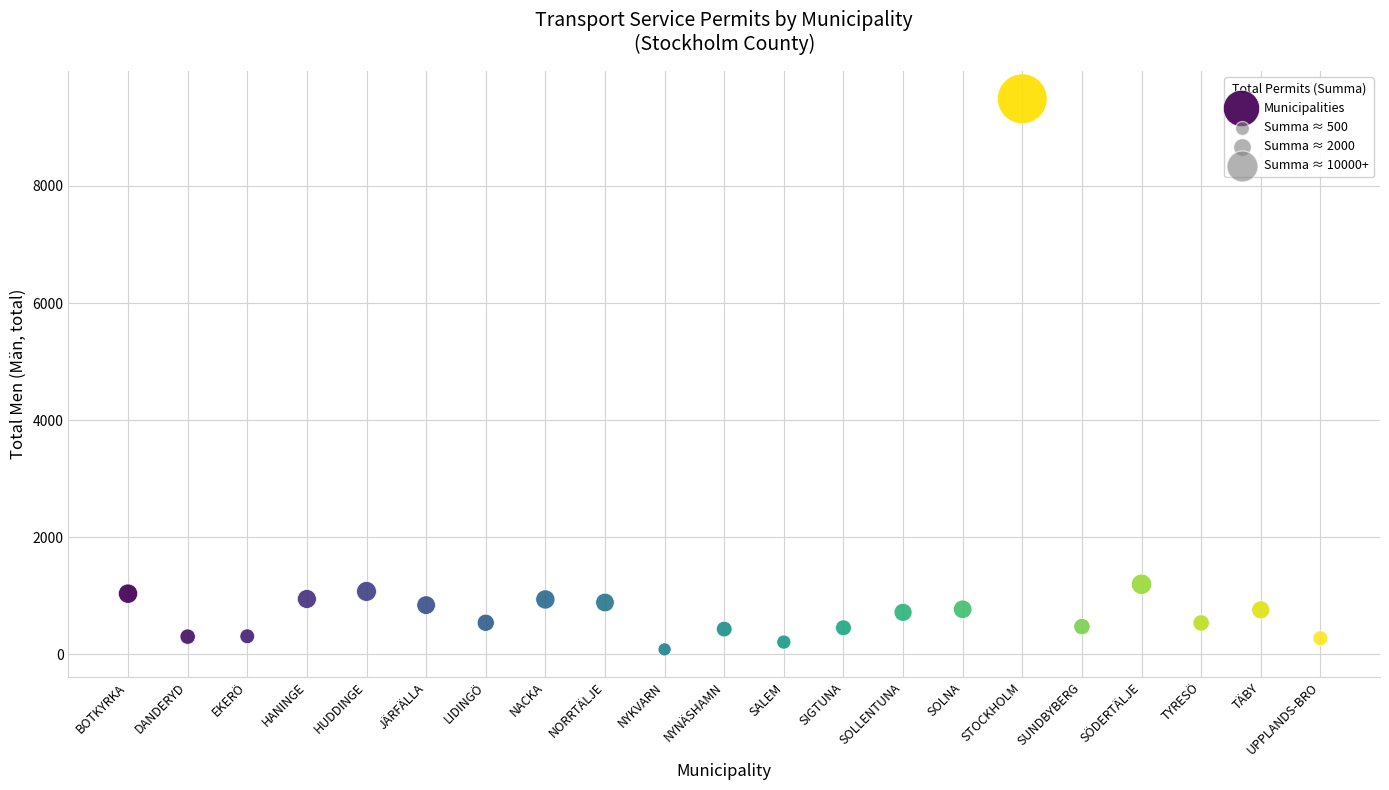

What Y value in the scatter plot is closest to 4787?

1198